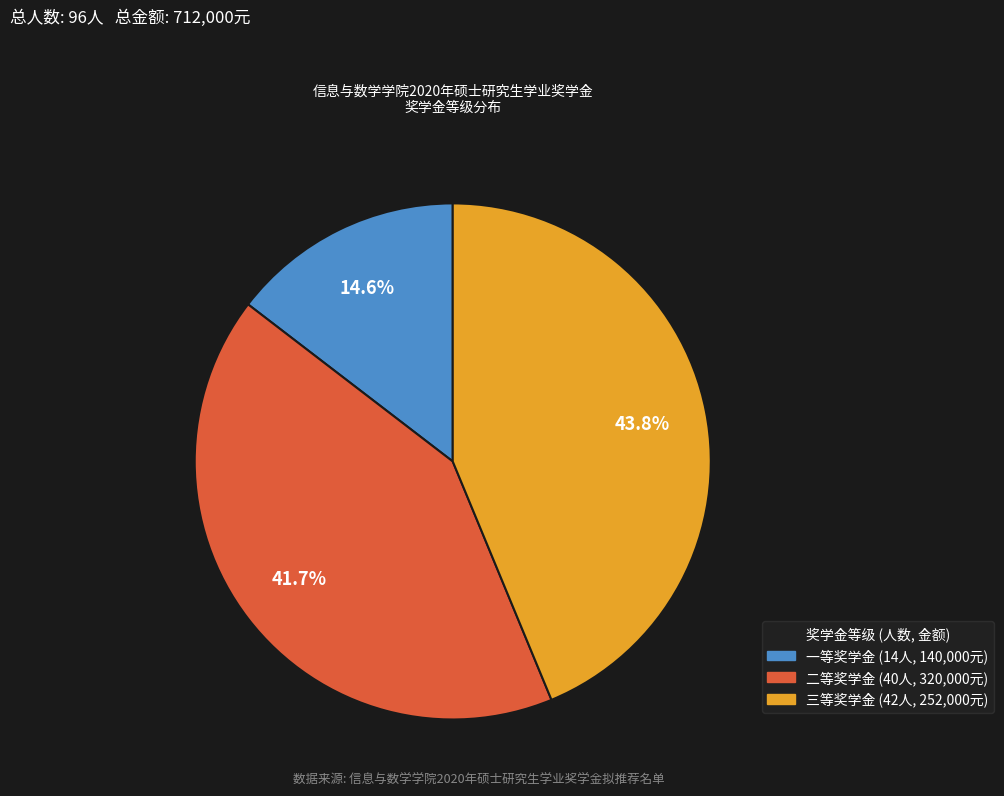

Count the number of slices in the pie.

3